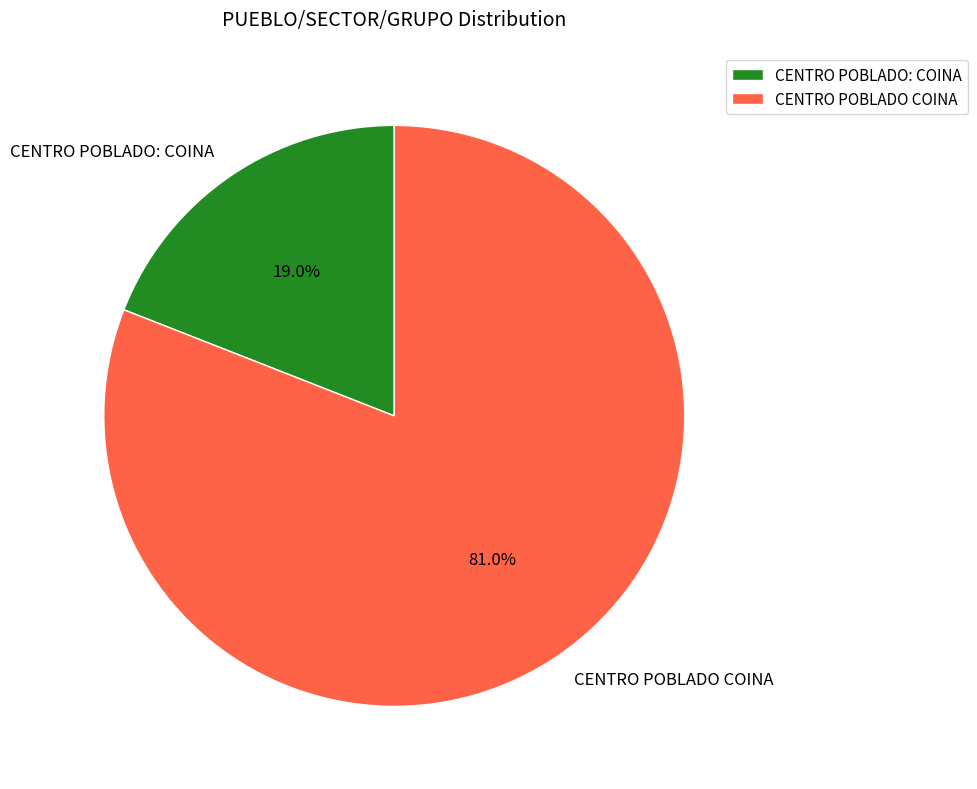

Rank the categories by value from highest to lowest.

CENTRO POBLADO COINA, CENTRO POBLADO: COINA